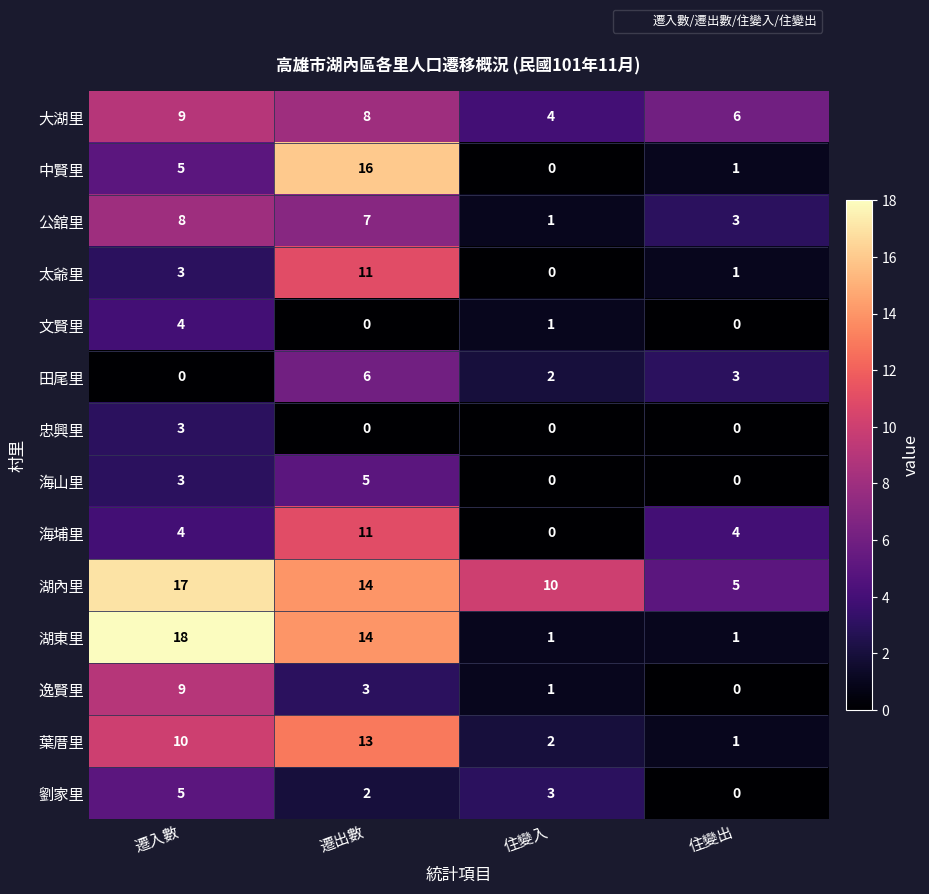

What is the spread (max minus min) of values at 遷入數?

18